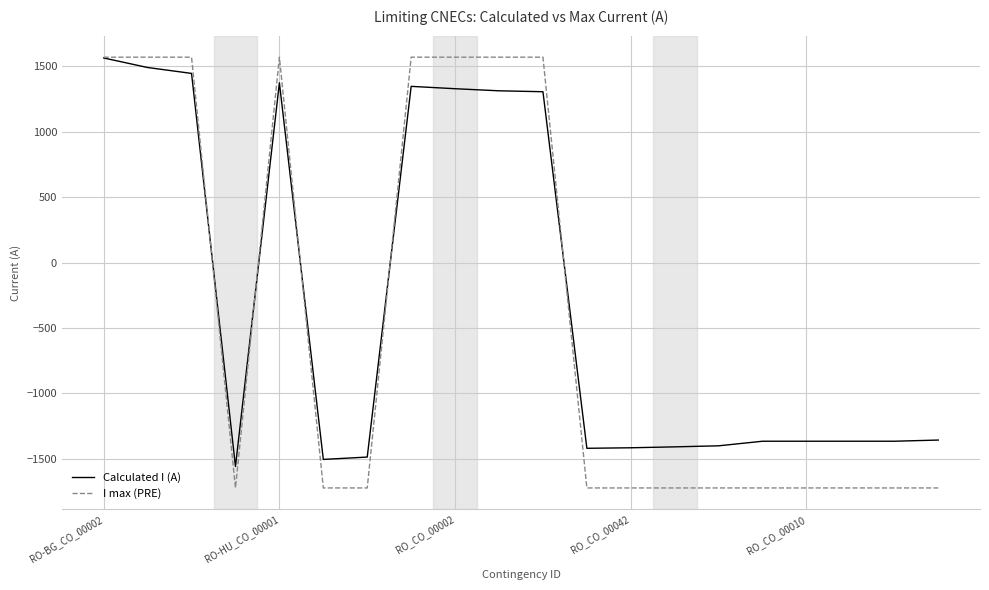

What is the maximum value for I max (PRE)?

1570